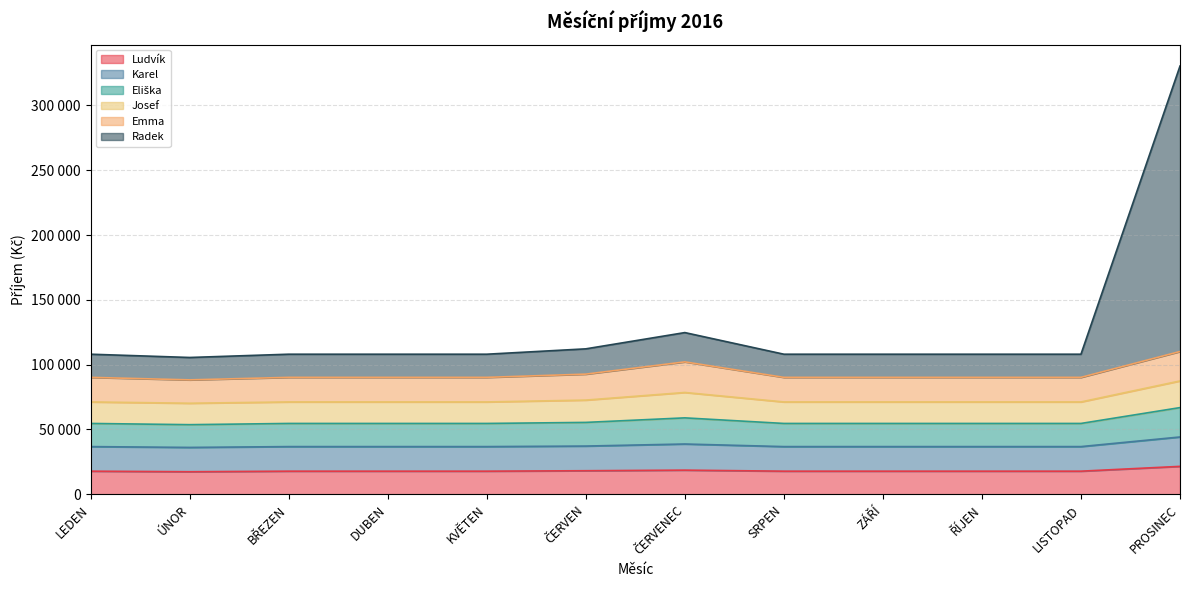

Does the chart display data point markers on the line(s)?

No